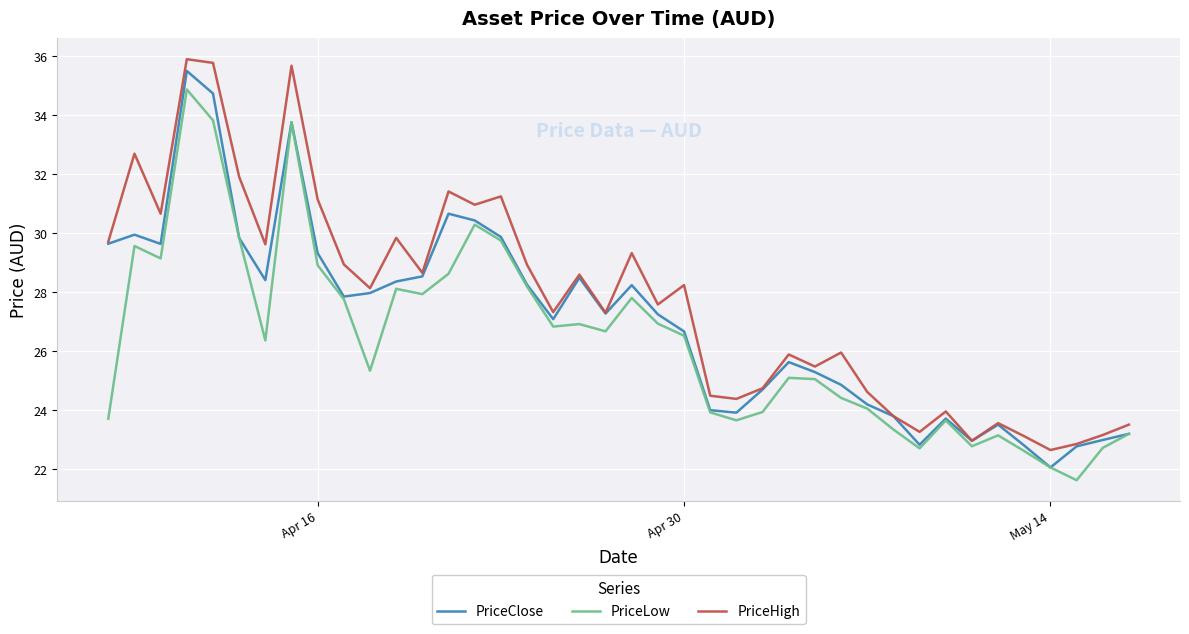

How many lines are shown in the chart?

3